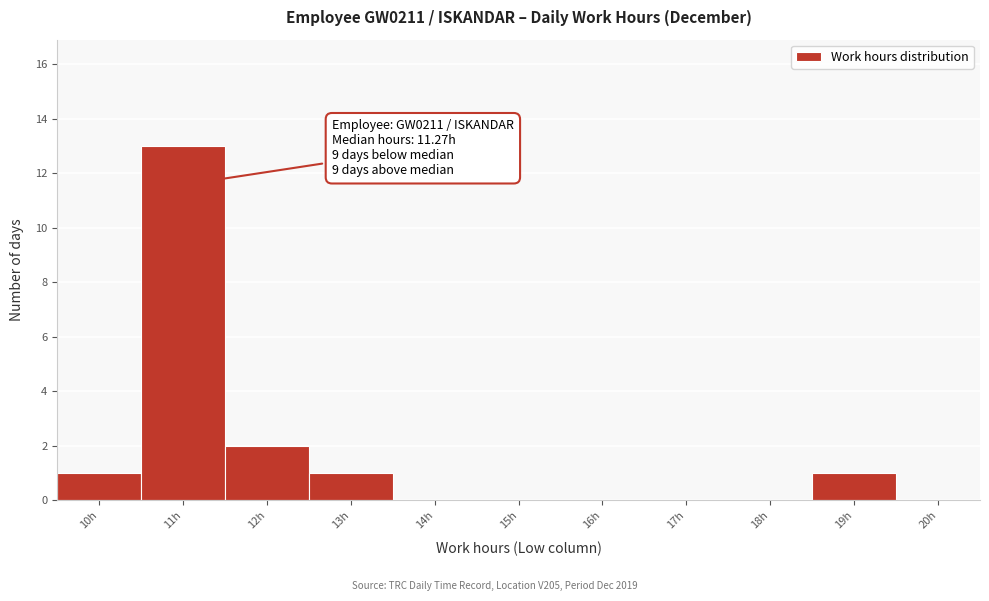

Over which range of the x-axis is the bar tallest?

10.5 to 11.5